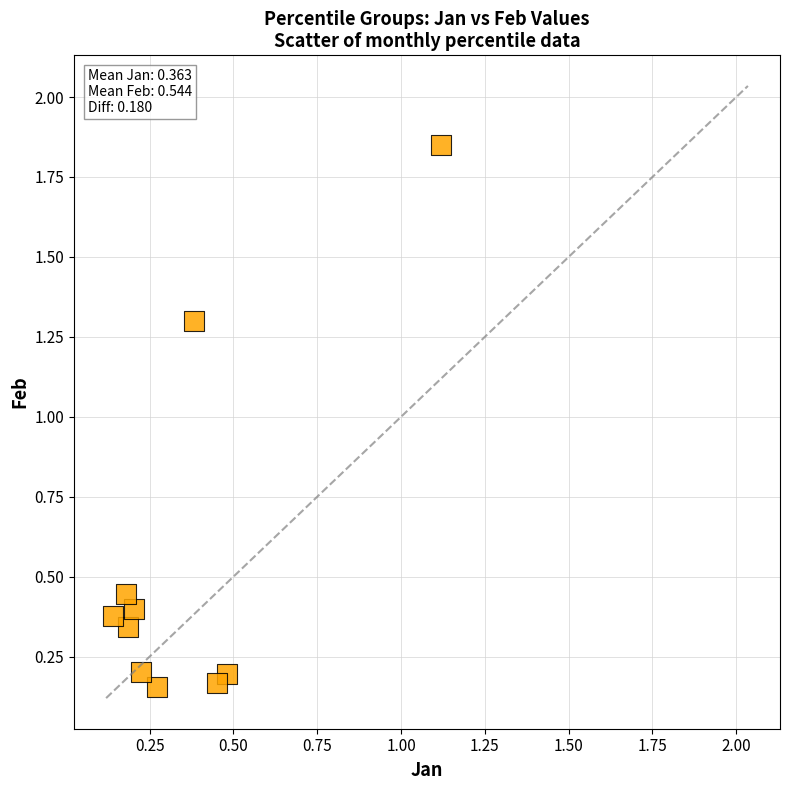

What is the average Y value?

0.5